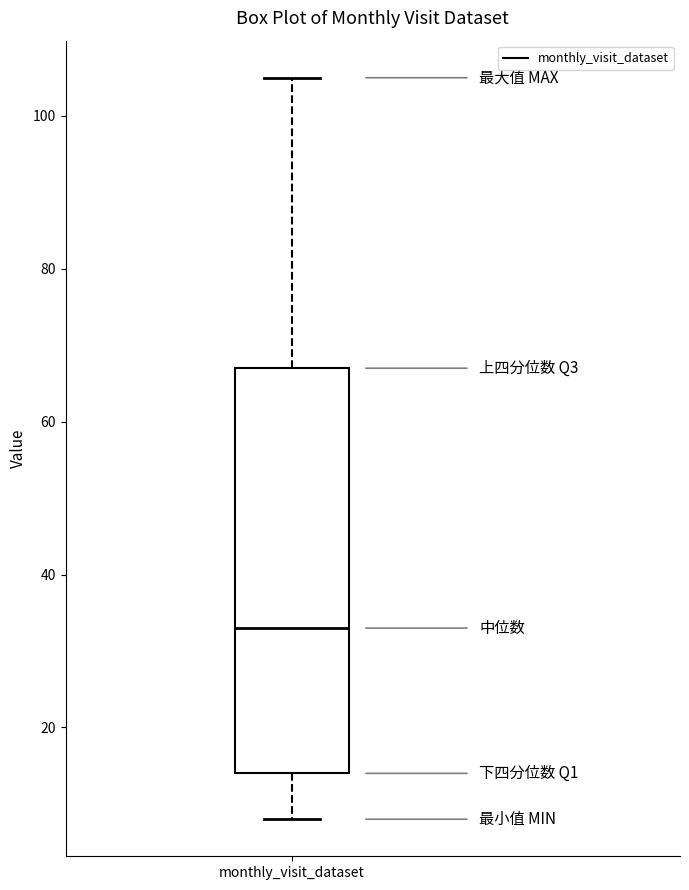

Transcribe this box plot: give where the median line is, the range the box spans, and where the two whiskers end, as read against the y-axis. The values are not printed on the chart, so give them approximately, as read against the axis.

median 34, box 14 to 68, whiskers 8 to 106